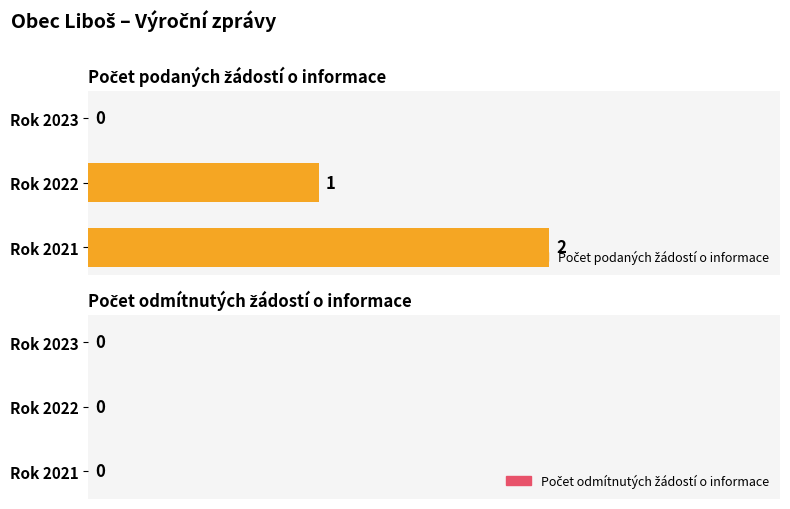

Where is the data nearest to the value 1?

Rok 2022